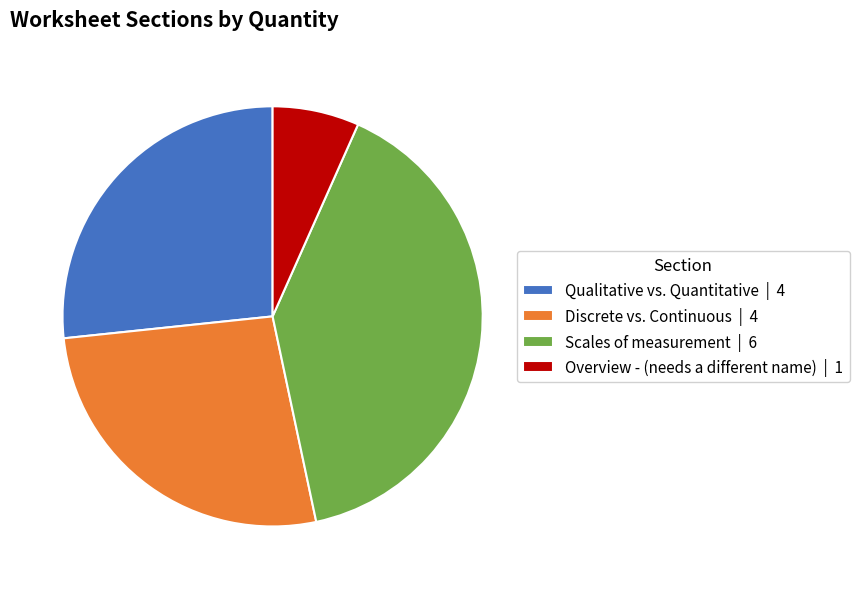

Do Discrete vs. Continuous | 4 and Qualitative vs. Quantitative | 4 together represent more than half of the pie?

Yes